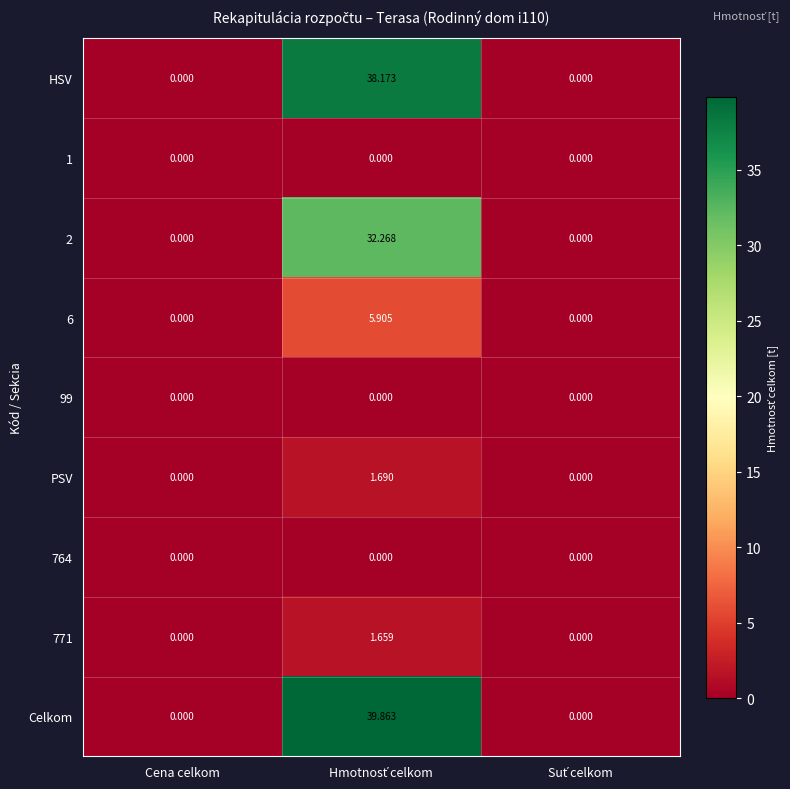

Which series has the largest total across all categories?

Celkom